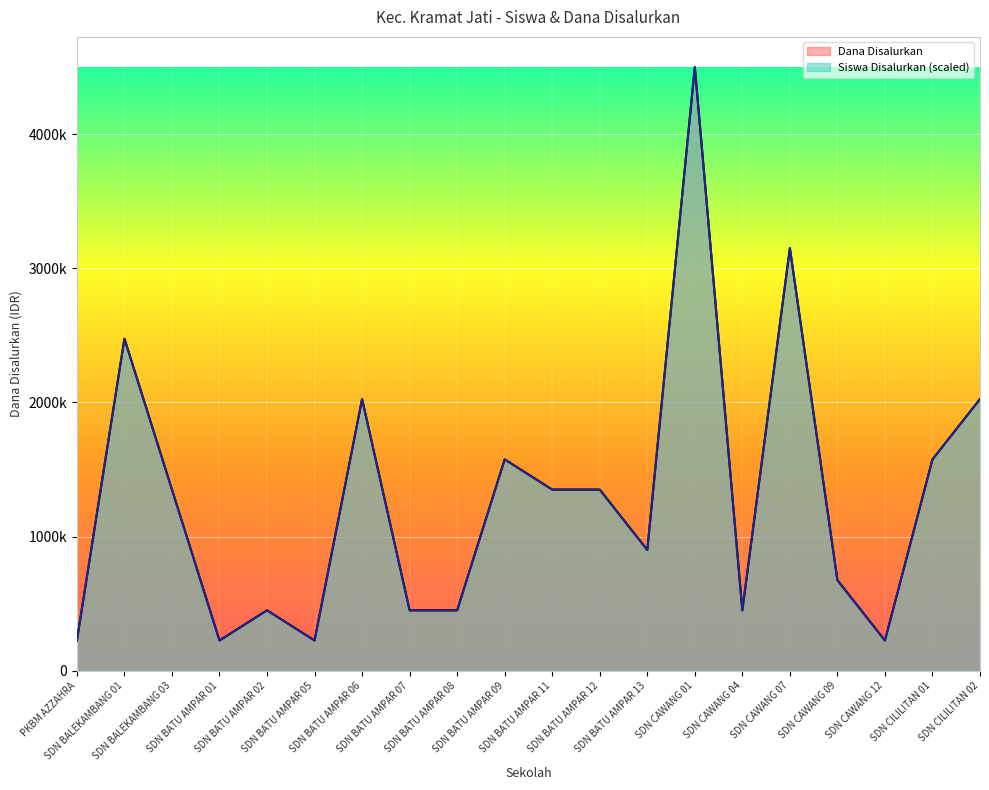

At which label does Dana Disalurkan first exceed 1350000?

SDN BALEKAMBANG 01